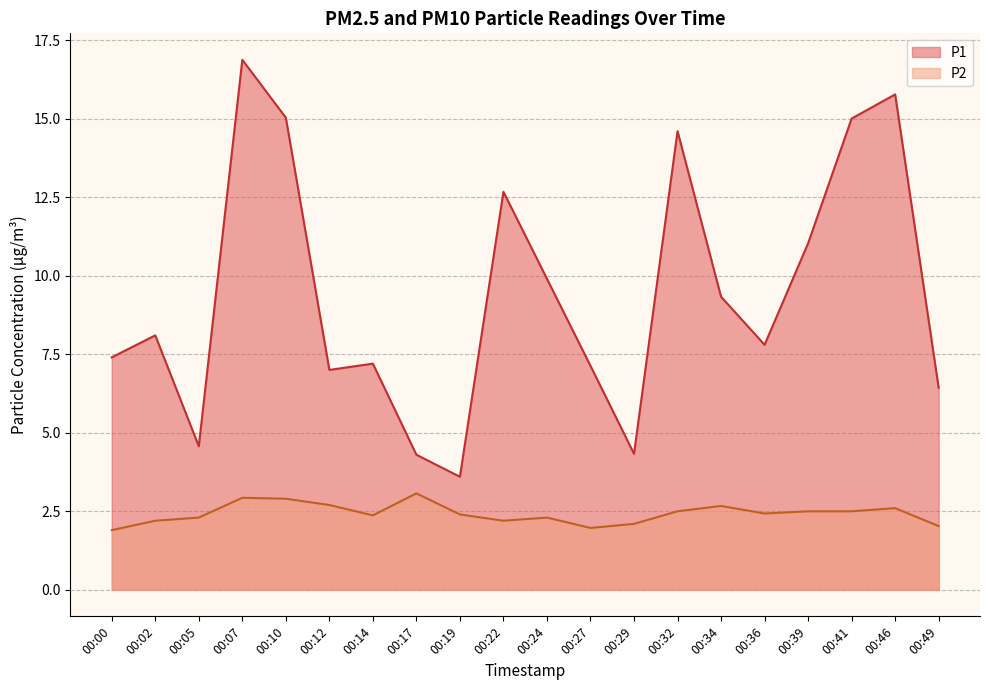

Reading right to left, transcribe all the data shown in this chart.

P1: 00:49=6.4	00:46=15.8	00:41=15.0	00:39=11.0	00:36=7.8	00:34=9.3	00:32=14.6	00:29=4.3	00:27=7.1	00:24=9.9	00:22=12.7	00:19=3.6	00:17=4.3	00:14=7.2	00:12=7.0	00:10=15.0	00:07=16.9	00:05=4.6	00:02=8.1	00:00=7.4
P2: 00:49=2.0	00:46=2.6	00:41=2.5	00:39=2.5	00:36=2.4	00:34=2.7	00:32=2.5	00:29=2.1	00:27=2.0	00:24=2.3	00:22=2.2	00:19=2.4	00:17=3.1	00:14=2.4	00:12=2.7	00:10=2.9	00:07=2.9	00:05=2.3	00:02=2.2	00:00=1.9